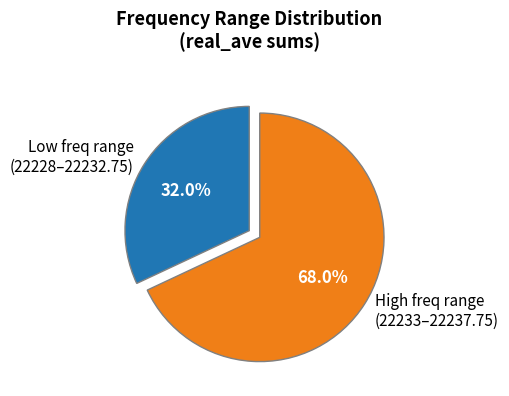

How many segments does this pie chart have?

2